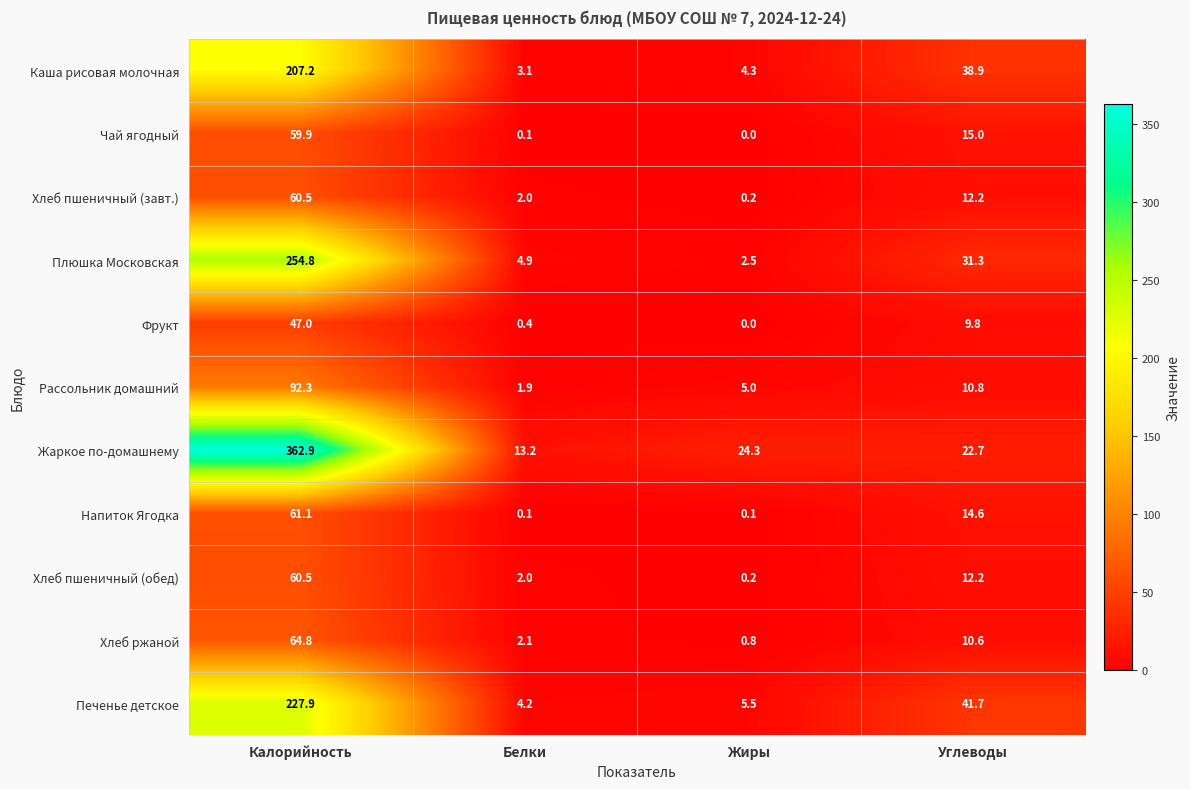

What is the sum of all Каша рисовая молочная values?

253.5